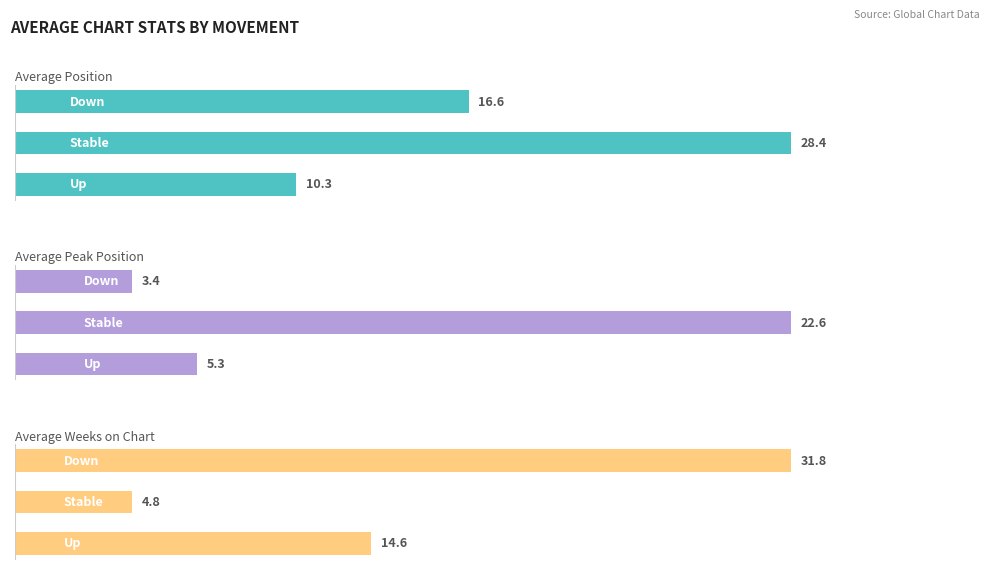

Is the value of Average Peak Position at 2 greater than the value of Average Position at 1?

No